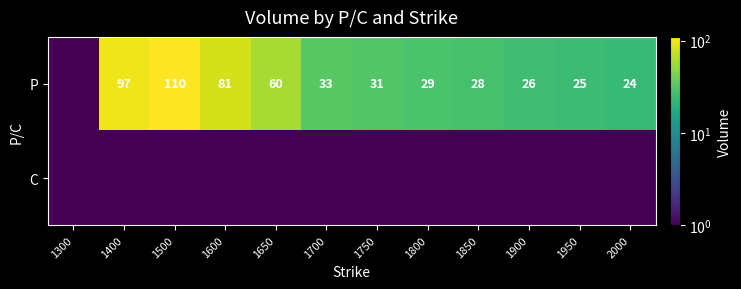

The P series shows 15.0 at 1850. True or false?

False